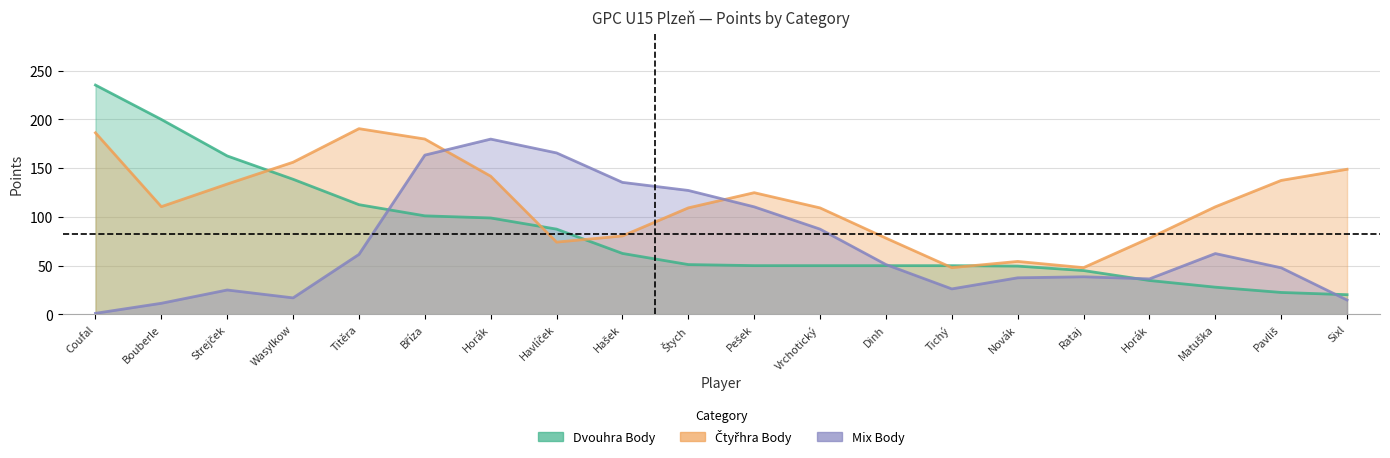

True or false: Čtyřhra Body and Dvouhra Body intersect in this chart.

True